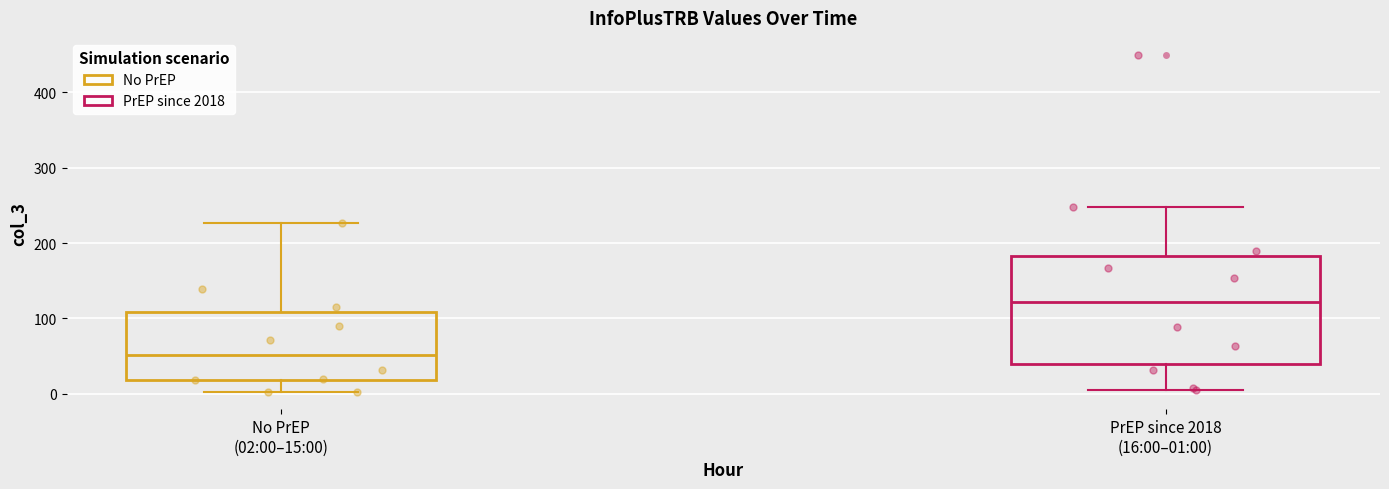

Reading left to right, read every box against the y-axis: the position of its median line, the range the box covers, and the ends of its whiskers. The values are not printed on the chart, so give them approximately, as read against the axis.

No PrEP (02:00–15:00): median 50, box 20 to 110, whiskers 0 to 230
PrEP since 2018 (16:00–01:00): median 120, box 40 to 180, whiskers 10 to 250